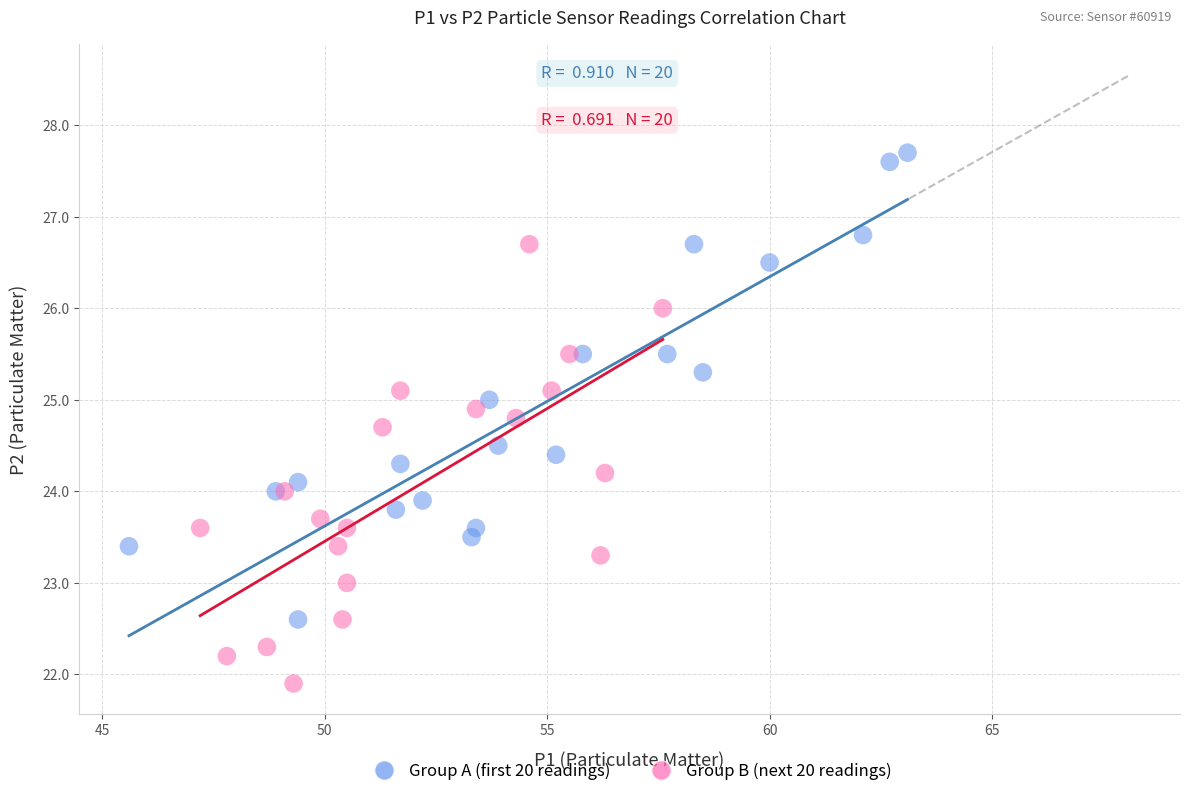

Which series contains the highest Y value?

Group A (first 20 readings)